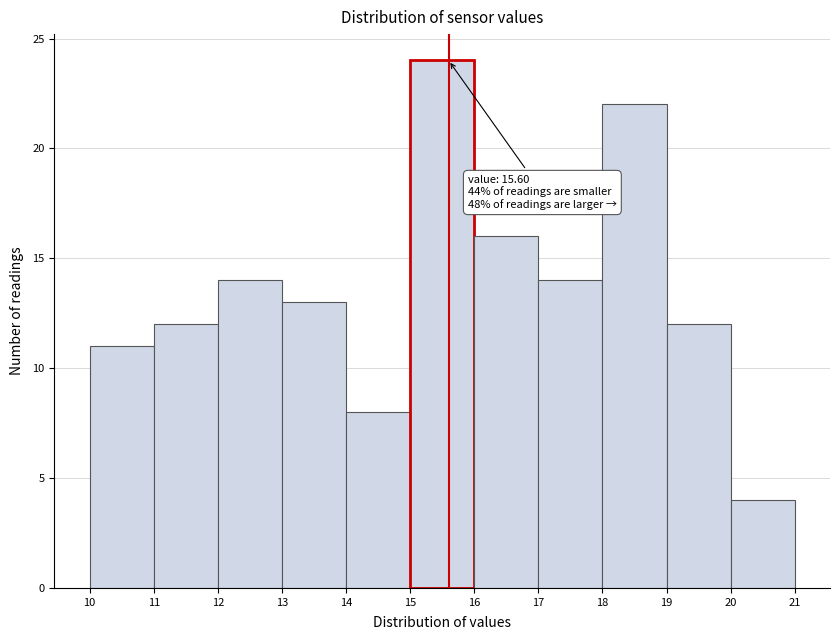

Over which range of the x-axis is the bar tallest?

15 to 16